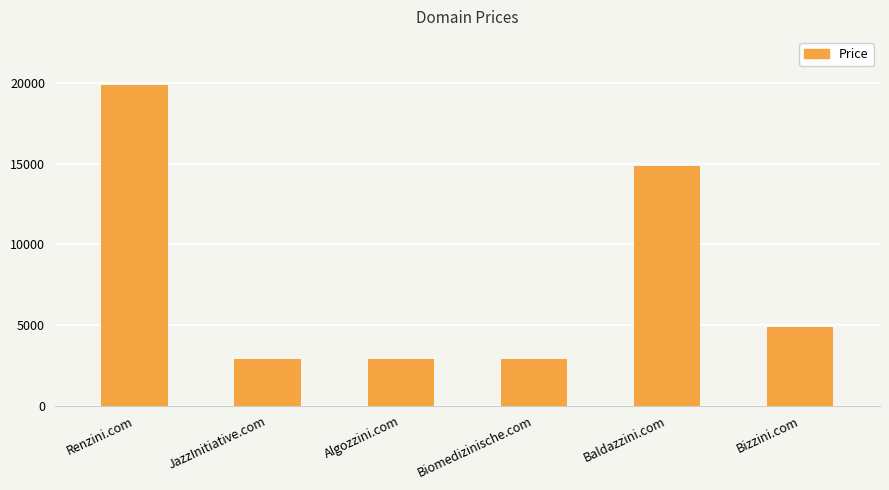

What is the change in value from Renzini.com to Algozzini.com?

-17000